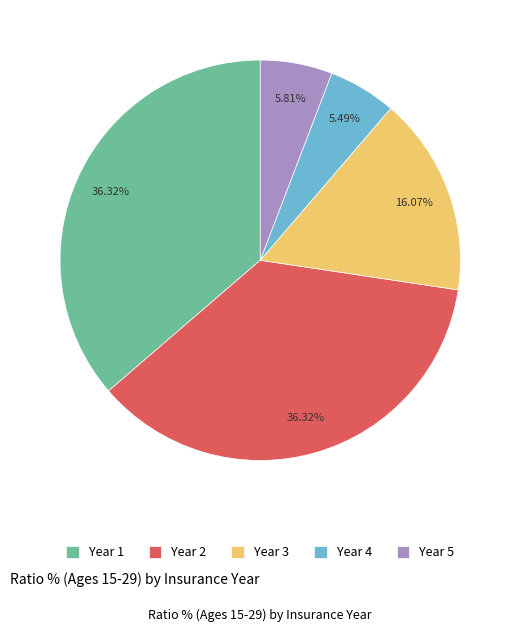

To the nearest percent, what is the average slice percentage?

20%